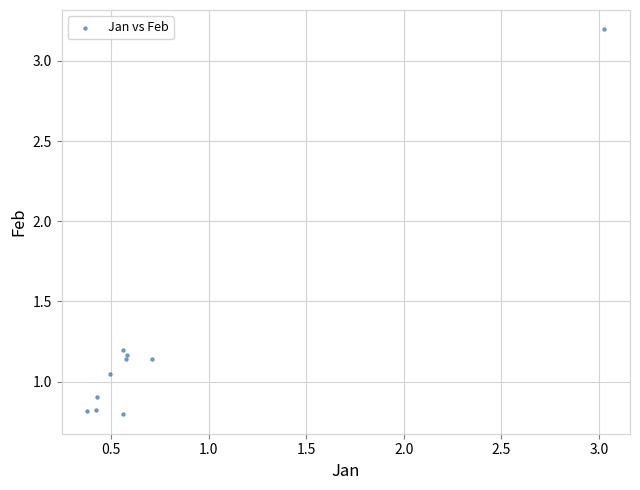

What is the range of Y values (max minus min)?

2.4